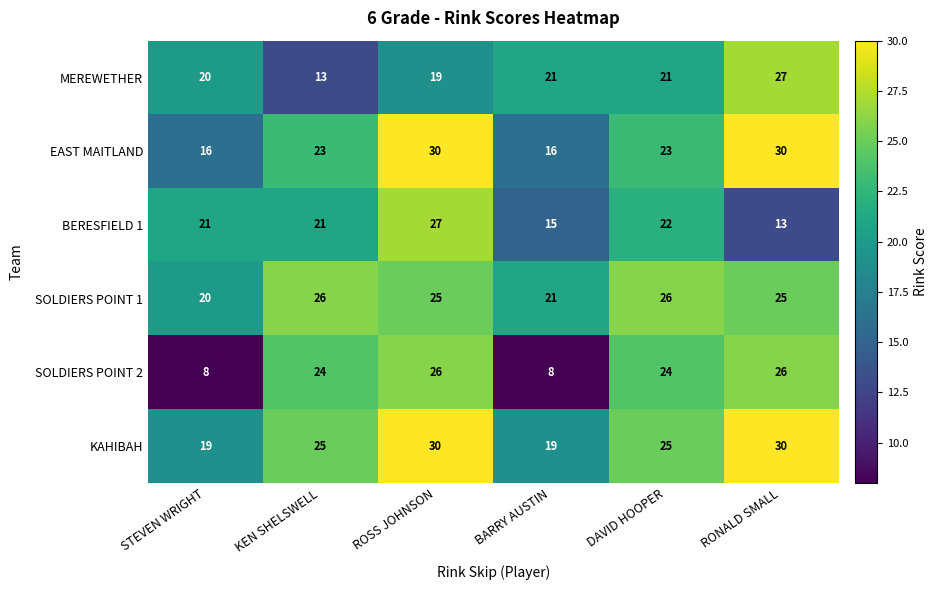

At which label is MEREWETHER closest to 20?

STEVEN WRIGHT